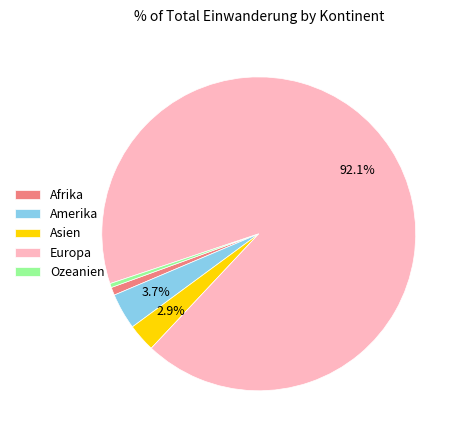

To the nearest percent, what is the combined percentage of Europa and Afrika?

93%